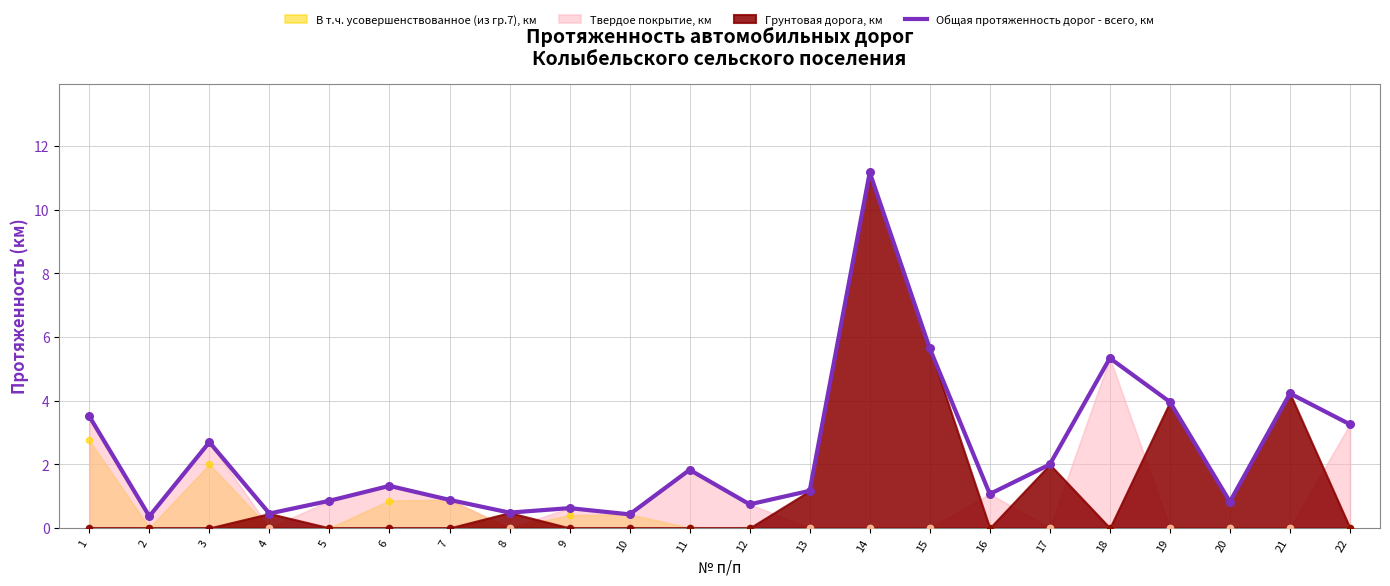

What is the ratio of the value at 3 to the value at 11?

1.5